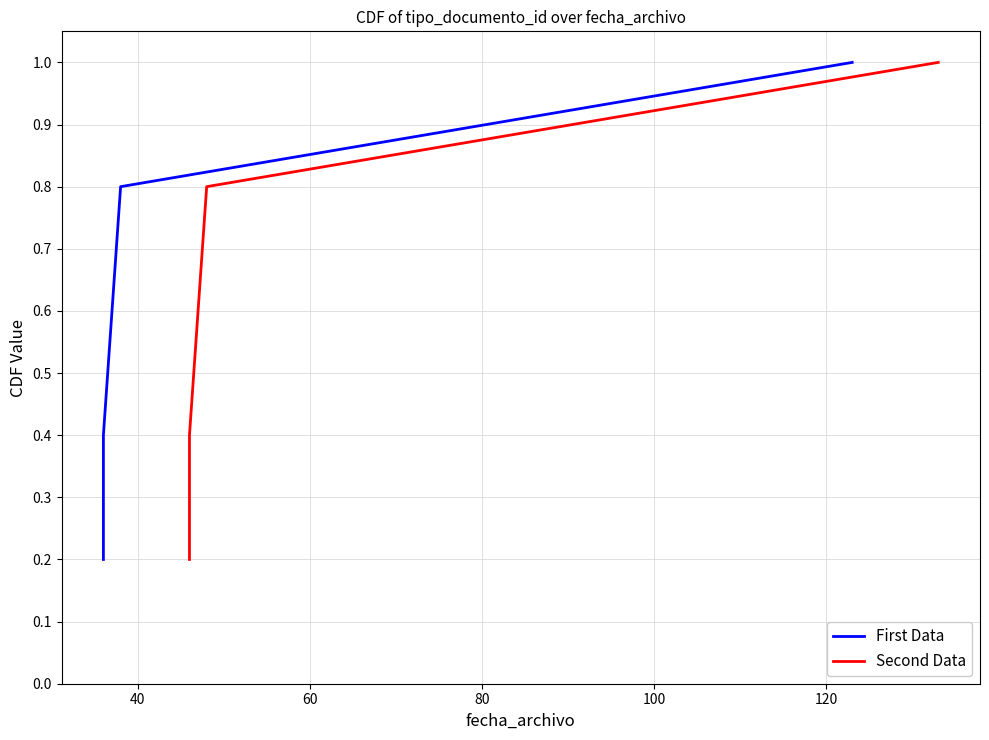

At which category is the sum across all series the highest?

100